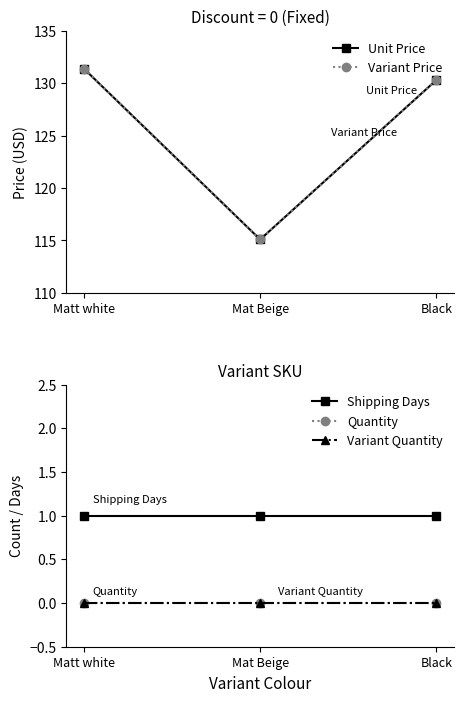

Rank the series by their maximum value, from lowest to highest.

Quantity, Variant Quantity, Shipping Days, Unit Price, Variant Price